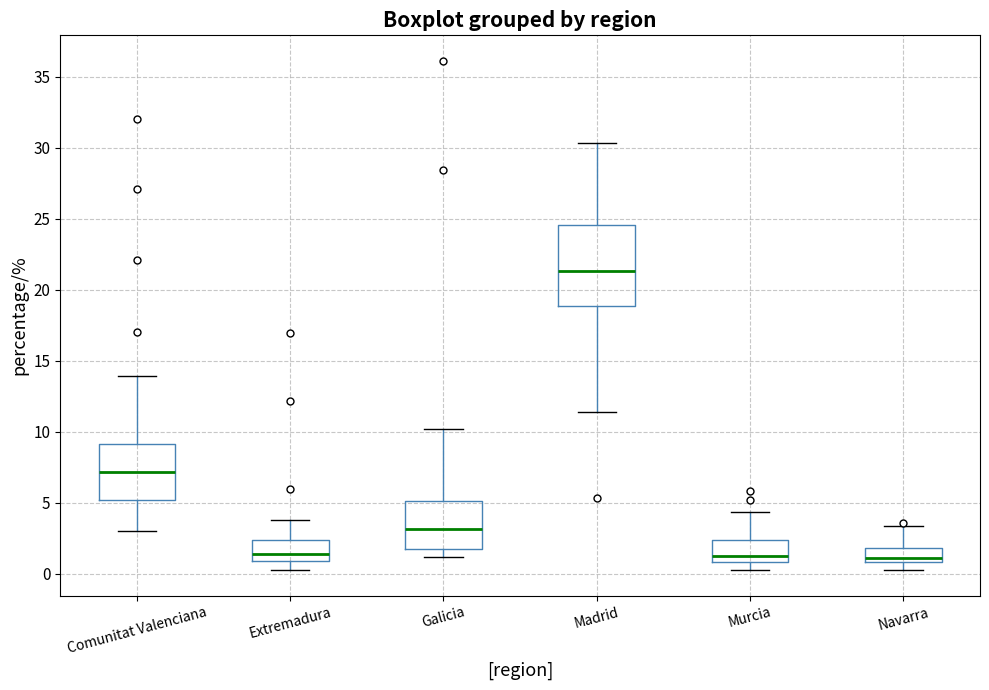

Reading left to right, read every box against the y-axis: the position of its median line, the range the box covers, and the ends of its whiskers. The values are not printed on the chart, so give them approximately, as read against the axis.

Comunitat Valenciana: median 7.0, box 5.0 to 9.0, whiskers 3.0 to 14.0
Extremadura: median 1.5, box 1.0 to 2.5, whiskers 0.5 to 4.0
Galicia: median 3.0, box 2.0 to 5.0, whiskers 1.0 to 10.0
Madrid: median 21.5, box 19.0 to 24.5, whiskers 11.5 to 30.5
Murcia: median 1.0 (just above the box's lower edge), box 1.0 to 2.5, whiskers 0.5 to 4.5
Navarra: median 1.0 (just above the box's lower edge), box 1.0 to 2.0, whiskers 0.5 to 3.5